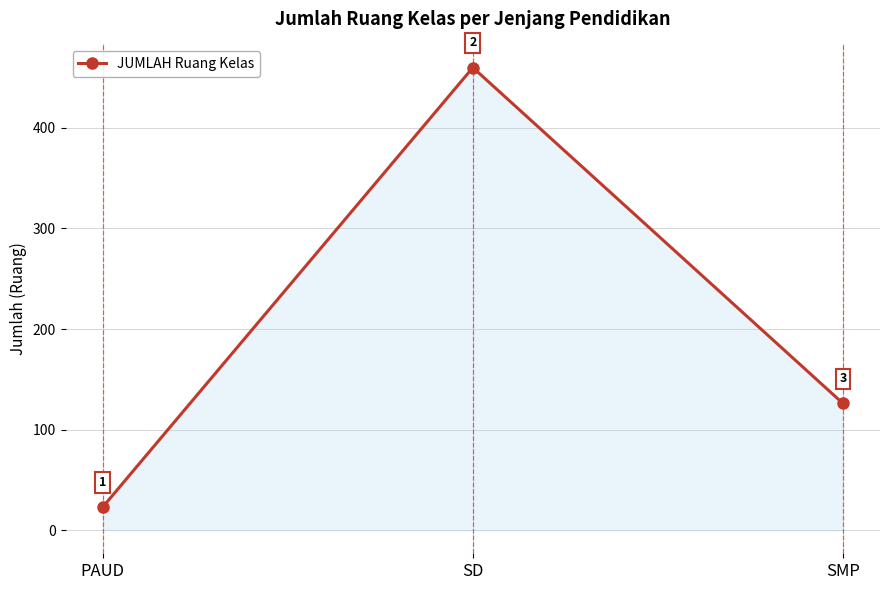

True or false: the data shows 77 at SMP.

False